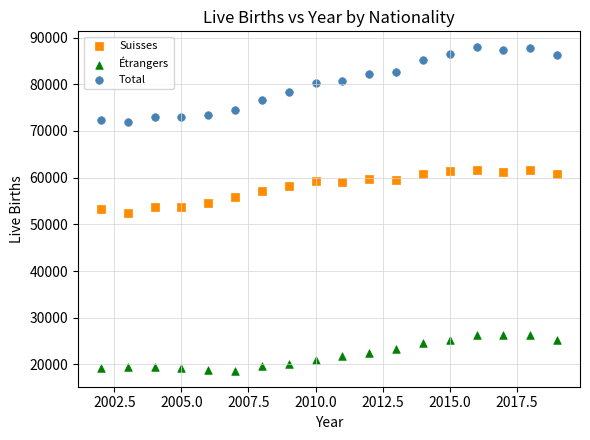

What are all the series names shown in the legend?

Suisses, Étrangers, Total